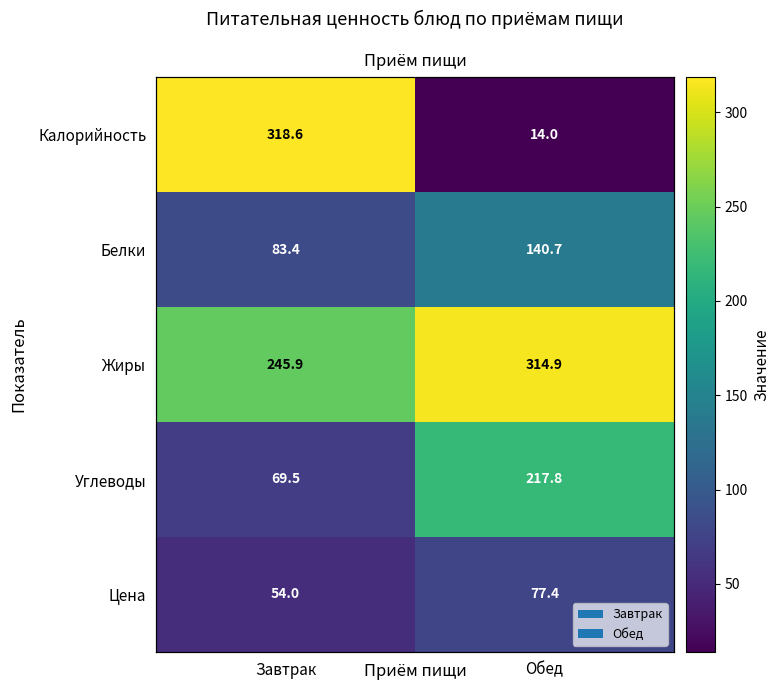

Which series changed the most between Завтрак and Обед?

Калорийность